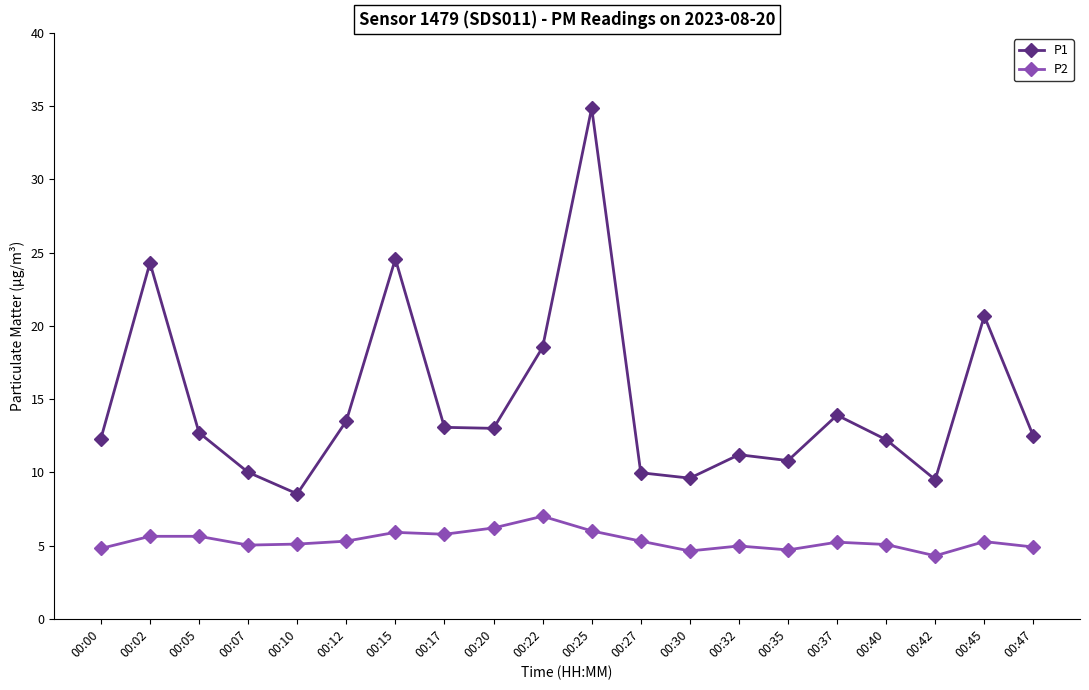

True or false: P1 has more than 1 points higher than both neighbors.

True